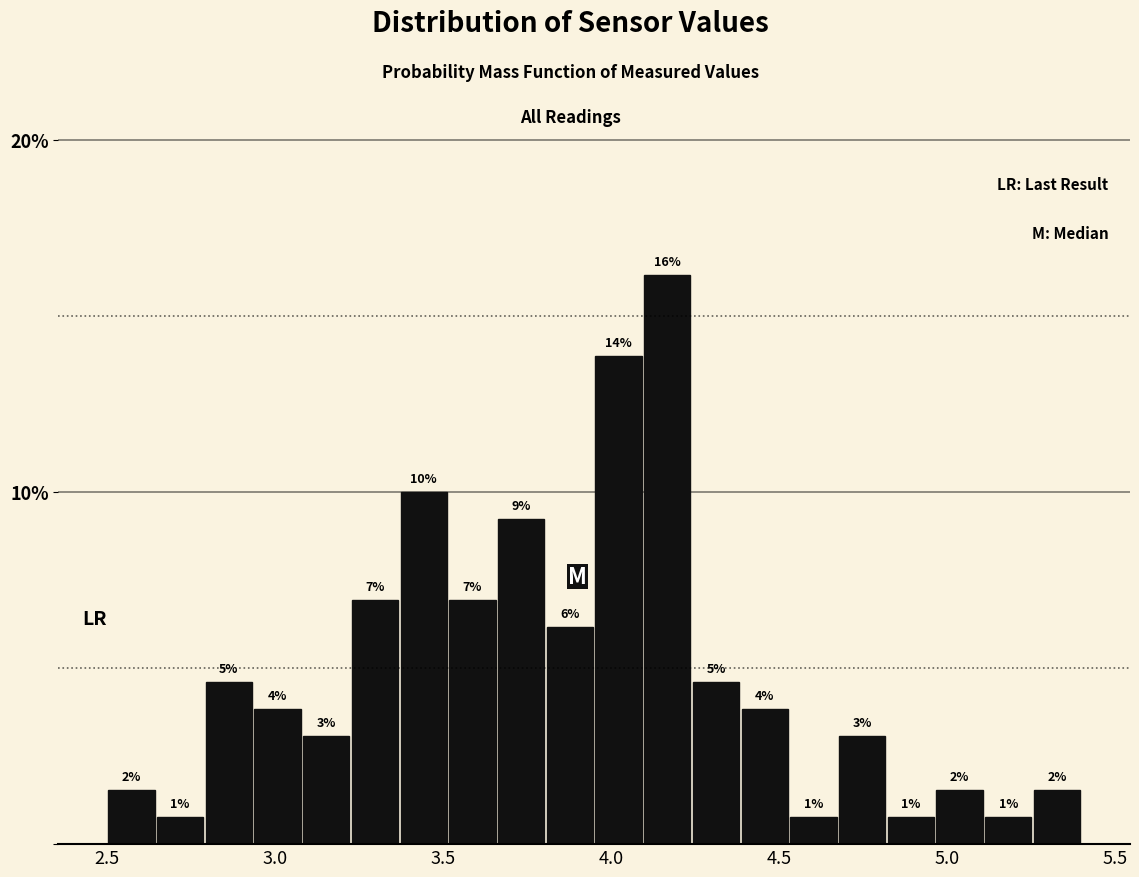

Read against the x-axis, roughly where is the centre of the tallest bar?

4.15